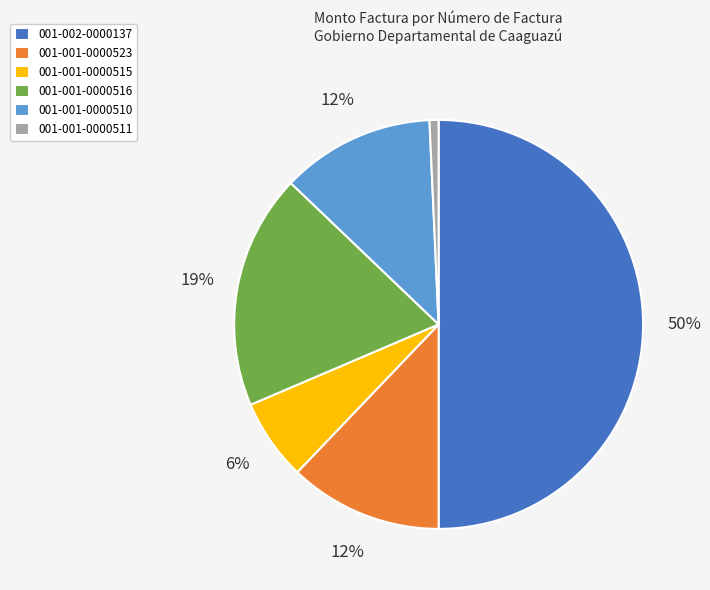

Which slice is the smallest?

001-001-0000511